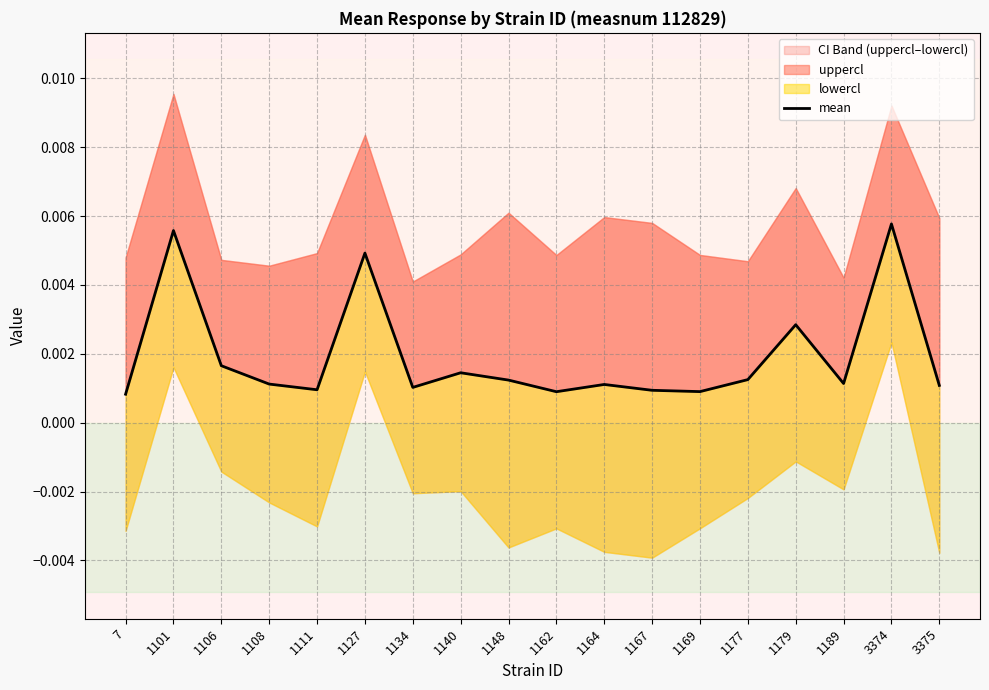

How many categories are shown in the chart?

18